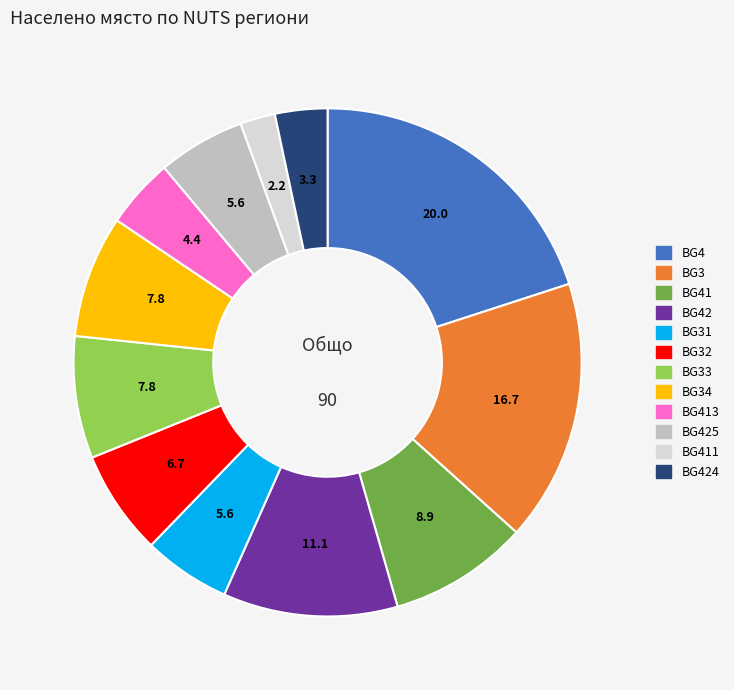

True or false: BG33 accounts for 8% of the total.

True